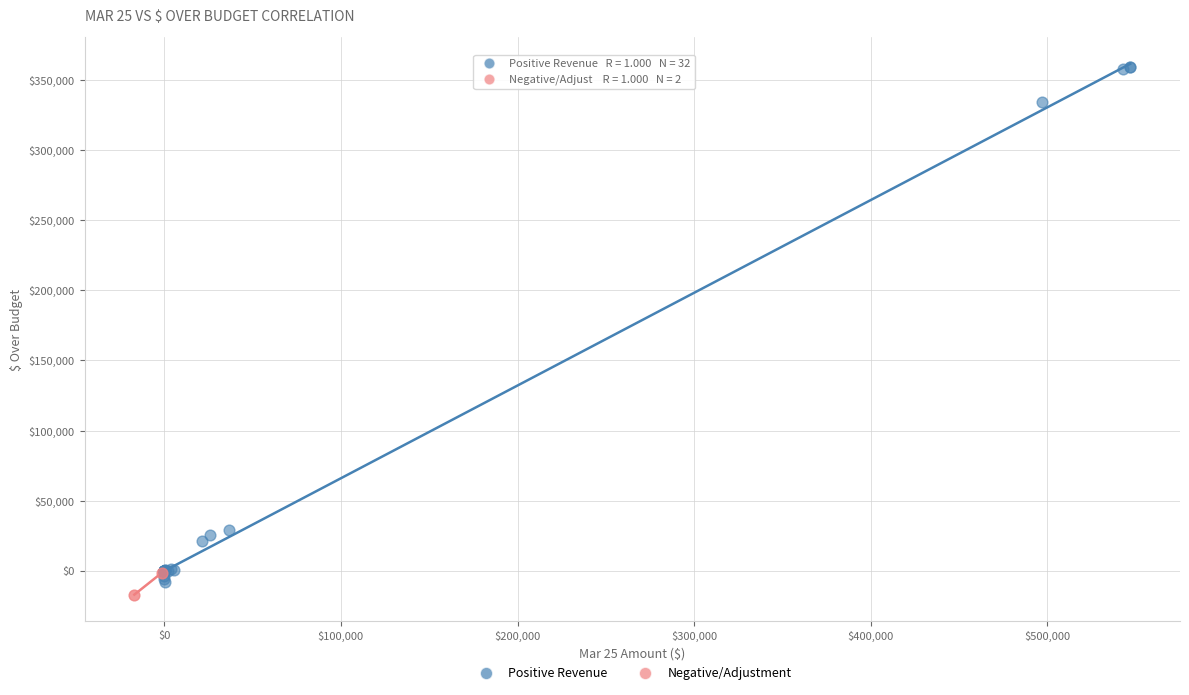

Which series contains the highest Y value?

Positive Revenue